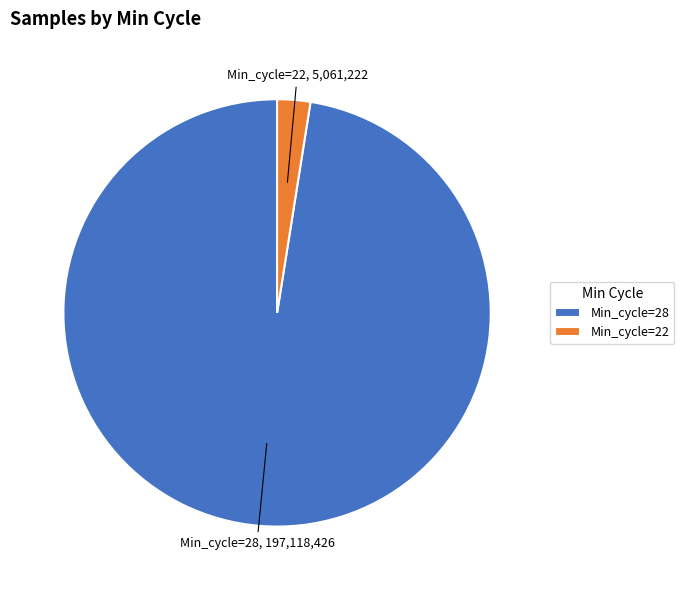

Rank the categories by value from lowest to highest.

Min_cycle=22, Min_cycle=28